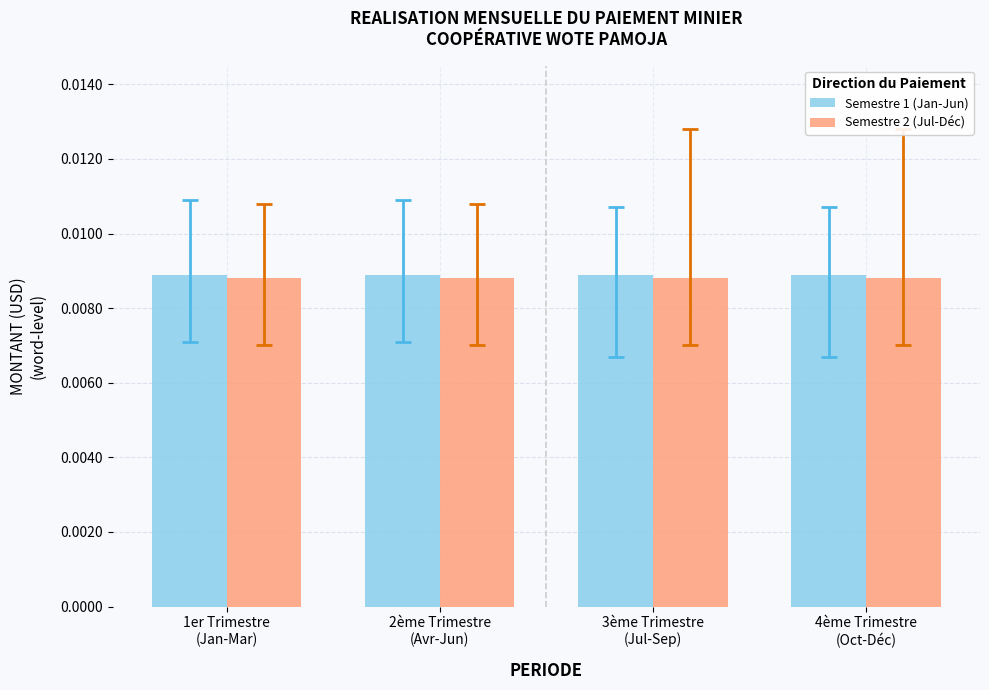

At how many categories does at least one series exceed 0?

4